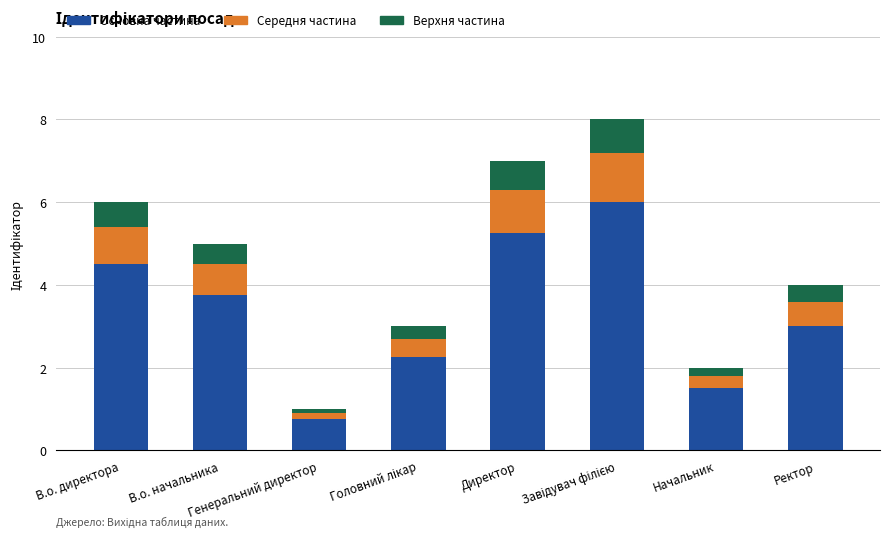

What is the sum of all Основна частина values?

27.0